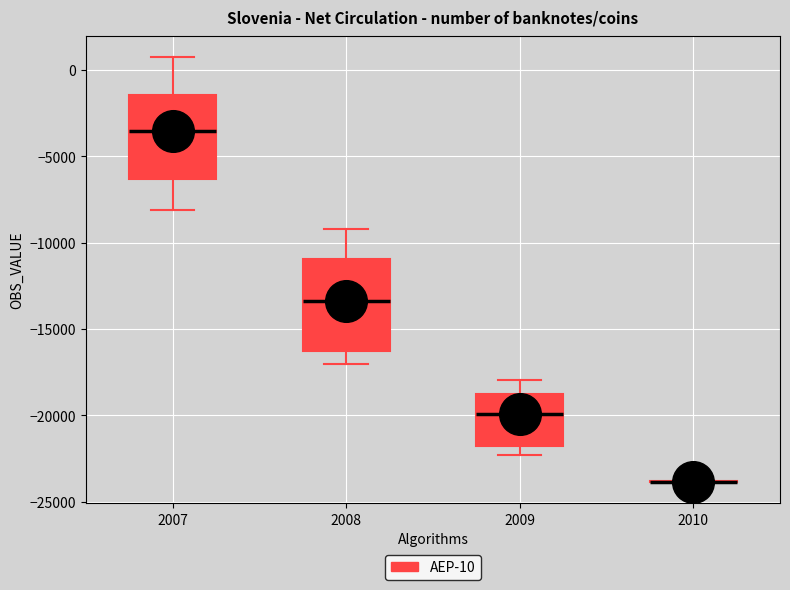

Reading left to right, transcribe this box plot: for each box, give where its median line is, the range the box spans, and where its two whiskers end, as read against the y-axis. The values are not printed on the chart, so give them approximately, as read against the axis.

2007: median -3500, box -6500 to -1500, whiskers -8000 to 500
2008: median -13500, box -16500 to -11000, whiskers -17000 to -9000
2009: median -20000, box -22000 to -19000, whiskers -22500 to -18000
2010: box collapsed to a line at -24000, whiskers -24000 to -24000